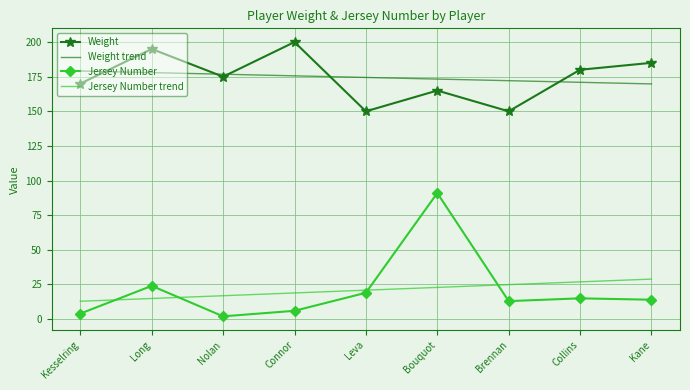

At which label is Weight closest to 175?

Nolan